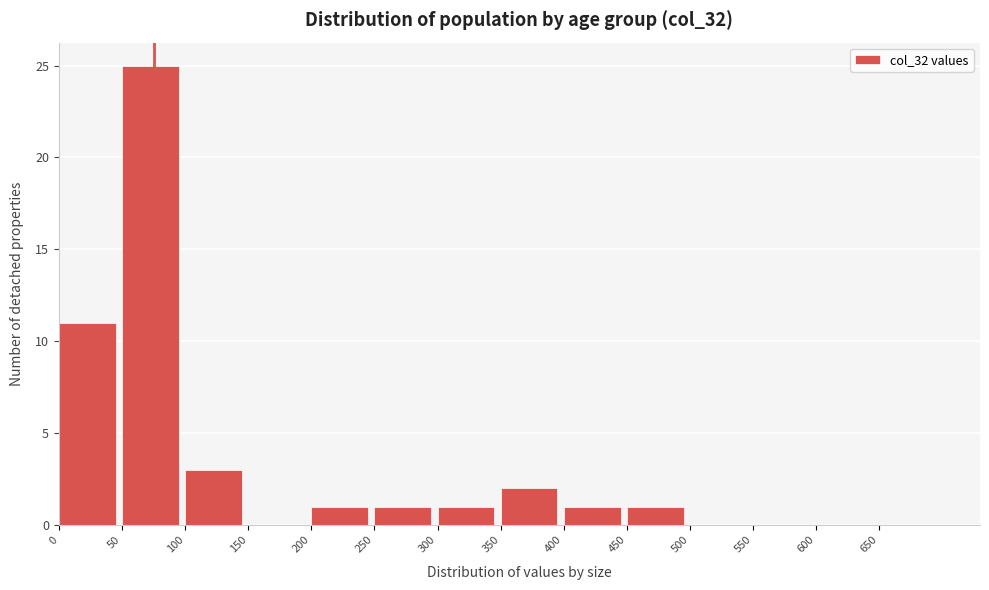

How tall is the bar that spans 250 to 300 on the x-axis? The values are not printed on the chart, so give them approximately, as read against the axis.

1